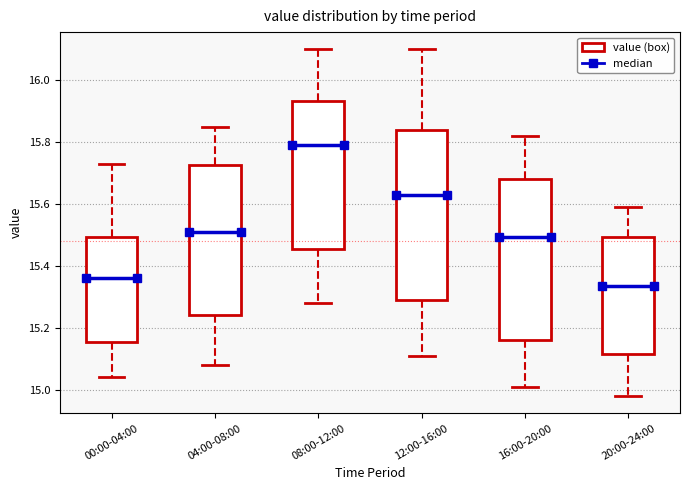

Which box's median line is the lowest?

20:00-24:00